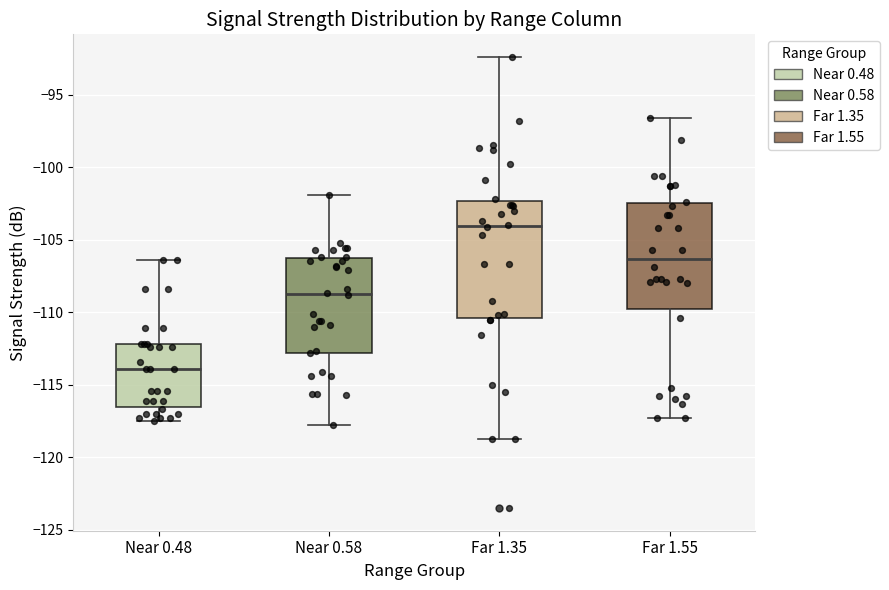

Where is the lower edge of the box for Near 0.58 on the y-axis? The values are not printed on the chart, so give them approximately, as read against the axis.

-113.0